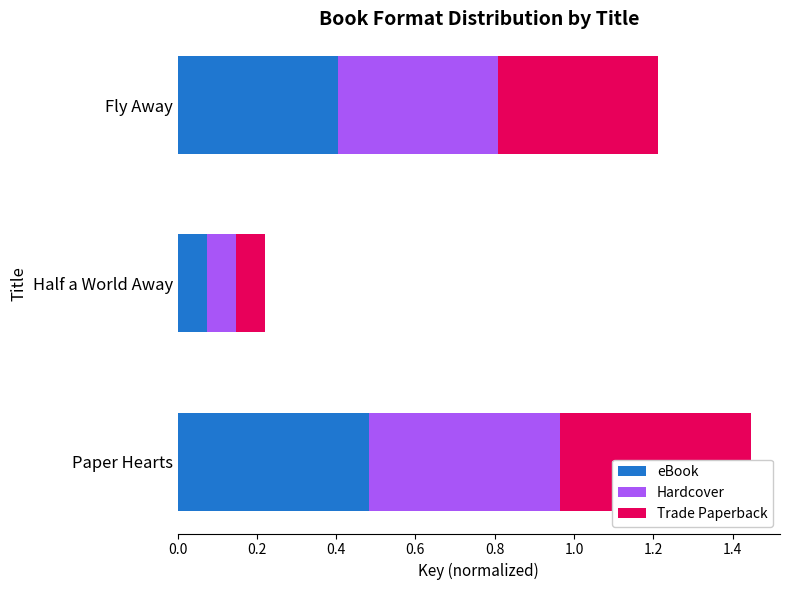

What is the sum of the eBook values at Paper Hearts and Fly Away?

0.9